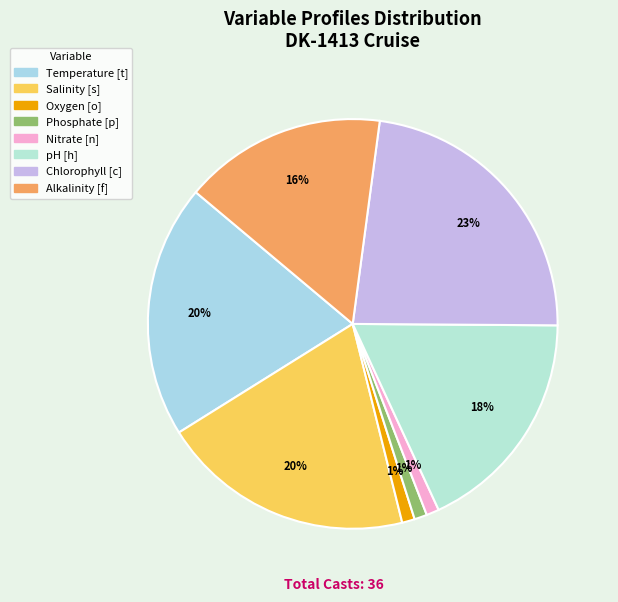

Does Nitrate [n] account for over 50% of the chart?

No